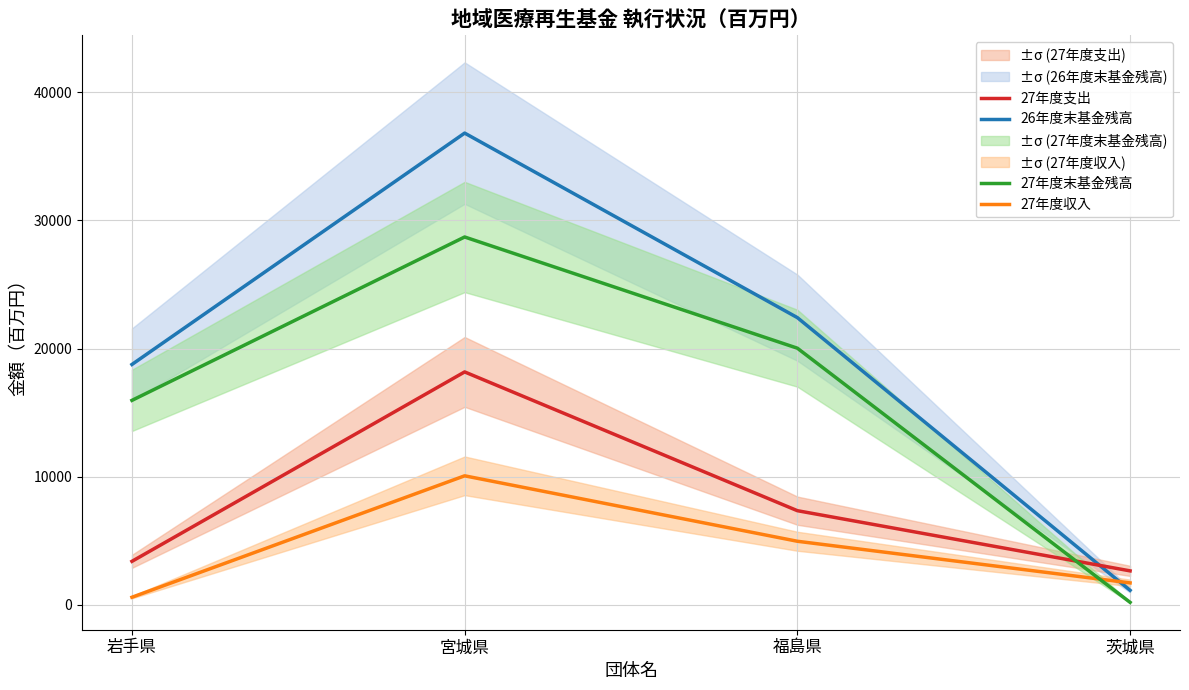

Reading left to right, what are all the values shown in this chart?

26年度末基金残高: 岩手県=18754.3	宮城県=36816.7	福島県=22411.2	茨城県=1122.6
27年度収入: 岩手県=582.5	宮城県=10061.7	福島県=4952.9	茨城県=1703.0
27年度支出: 岩手県=3385.4	宮城県=18172.5	福島県=7339.7	茨城県=2641.6
27年度末基金残高: 岩手県=15951.4	宮城県=28705.9	福島県=20024.4	茨城県=184.0